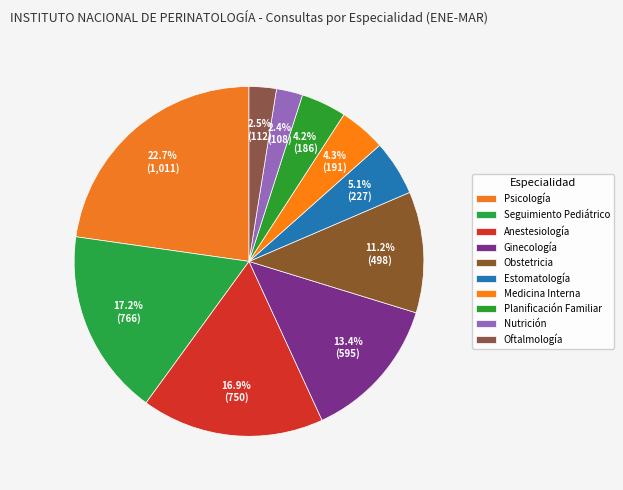

What percentage is the Planificación Familiar slice, to the nearest percent?

4%